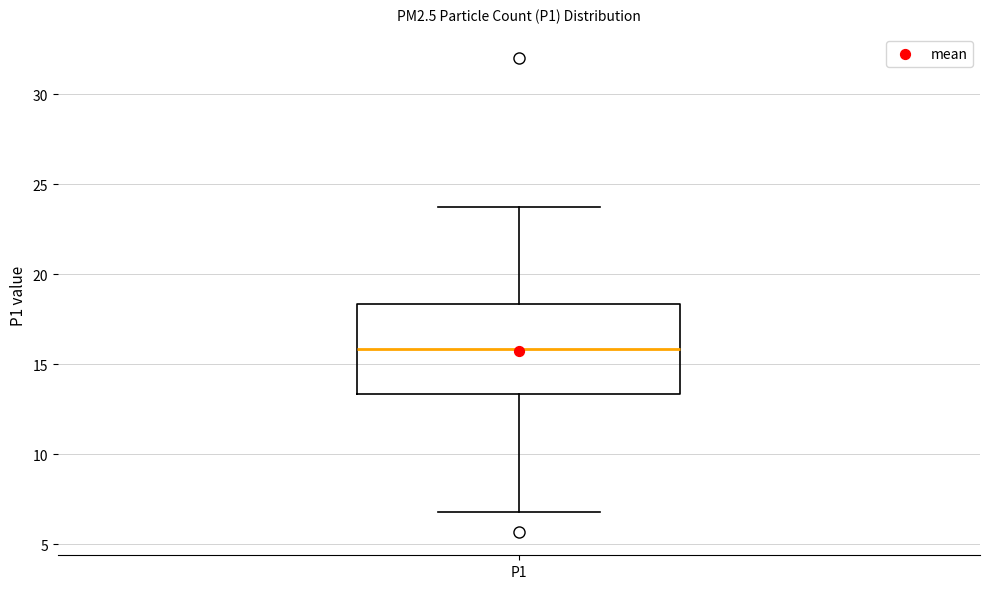

Read this box plot against the y-axis: the position of the median line, the range covered by the box, and the ends of both whiskers. The values are not printed on the chart, so give them approximately, as read against the axis.

median 16.0, box 13.5 to 18.5, whiskers 7.0 to 23.5